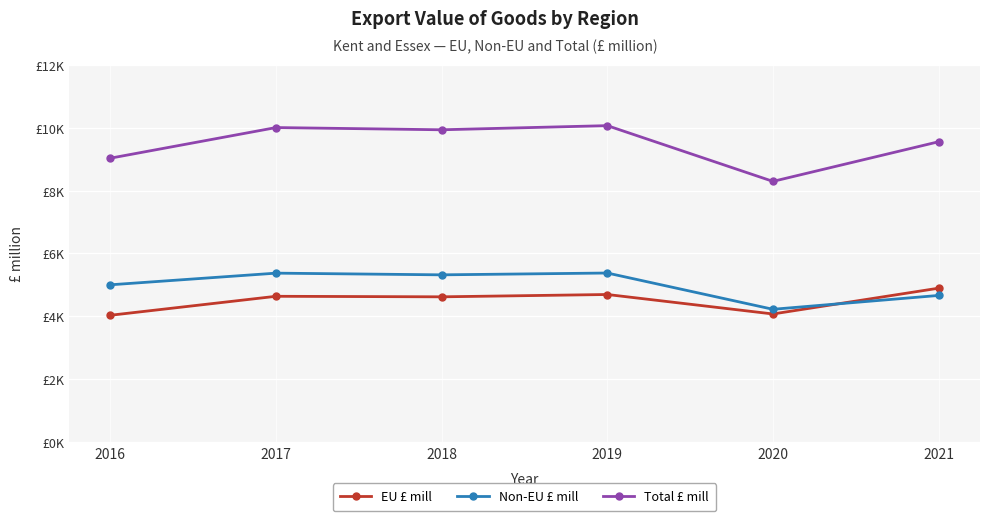

Reading right to left, what are all the values shown in this chart?

EU £ mill: 4894	4073	4693	4619	4636	4032
Non-EU £ mill: 4663	4222	5377	5319	5373	5002
Total £ mill: 9557	8295	10070	9938	10009	9034